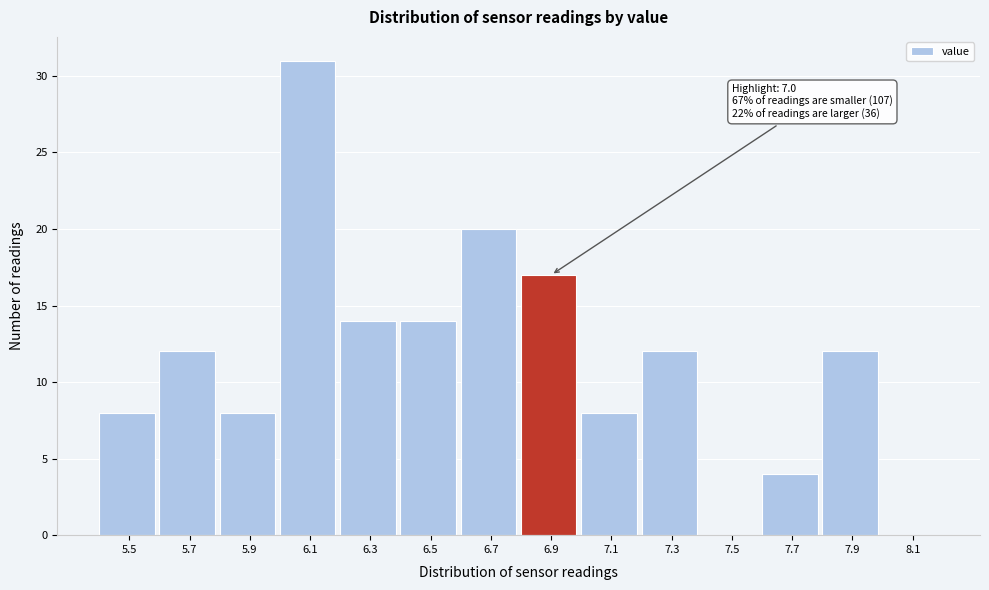

Which range on the x-axis has the tallest bar?

6.0 to 6.2